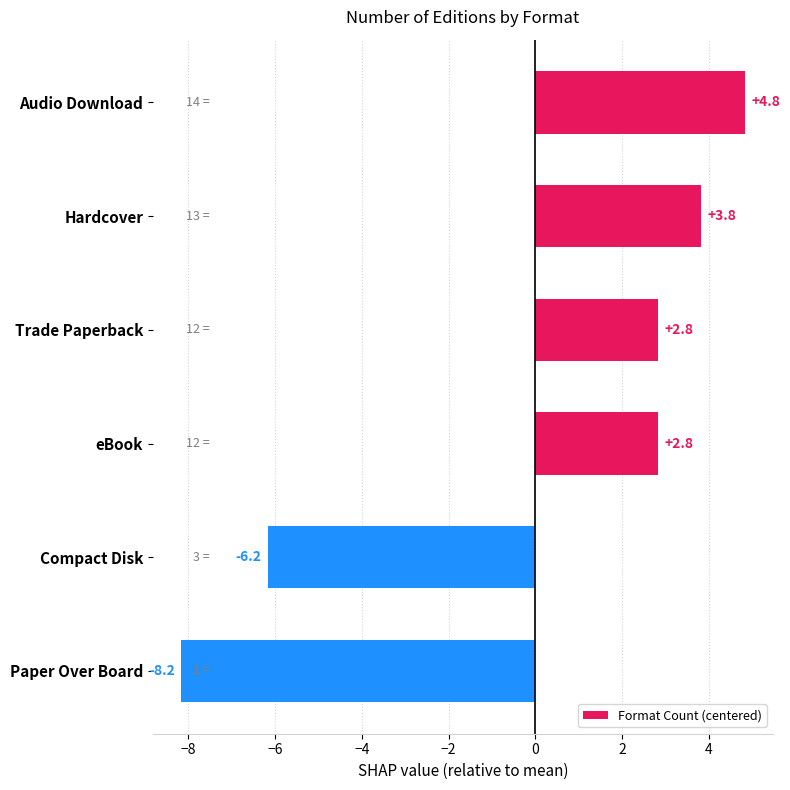

What is the greatest value displayed?

4.8